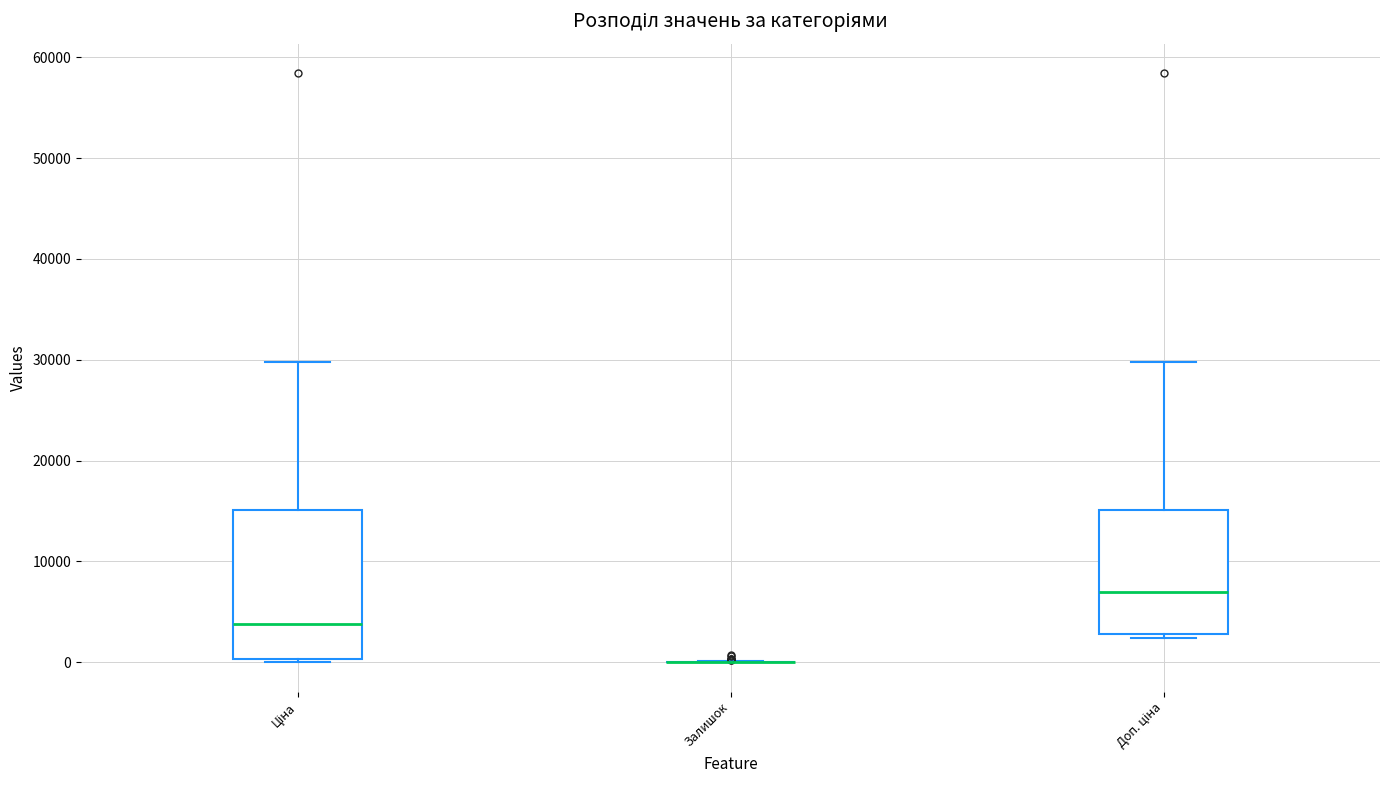

Comparing the boxes themselves (not the whiskers), which one is the tallest?

Ціна